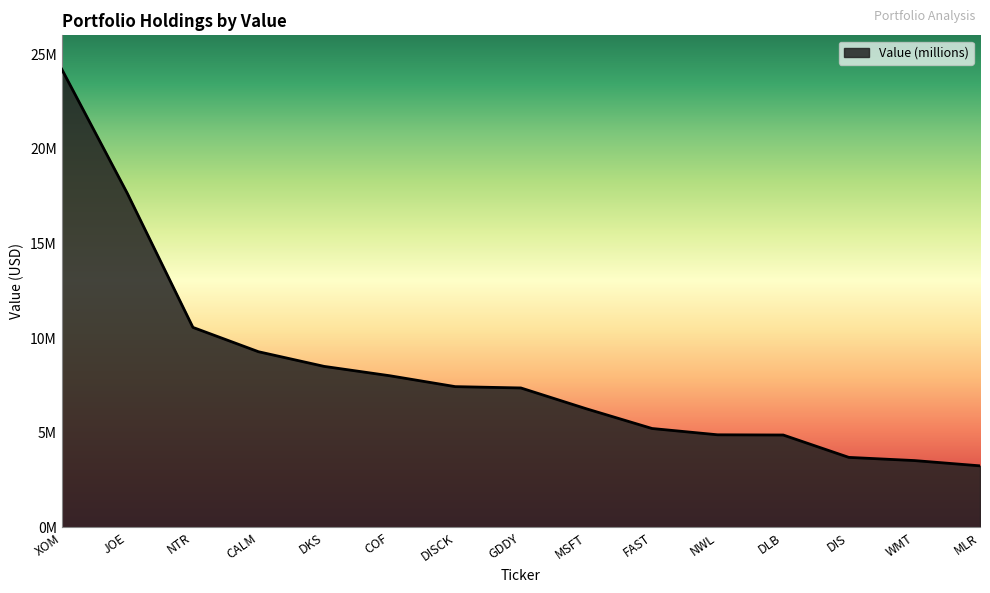

Which has a higher value, DISCK or DKS?

DKS